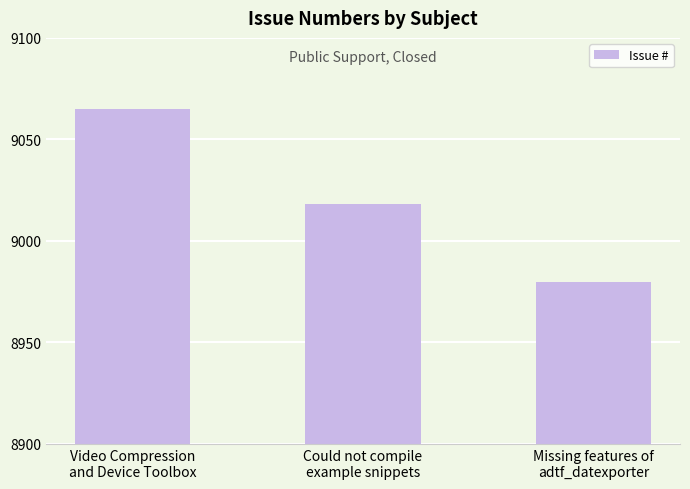

Are the bars horizontal?

No